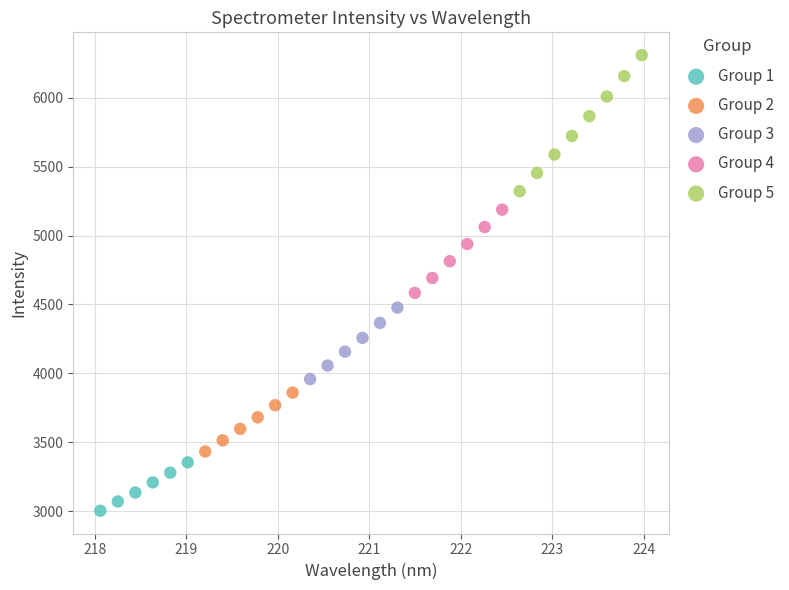

Which series has the largest Y range (max minus min)?

Group 5